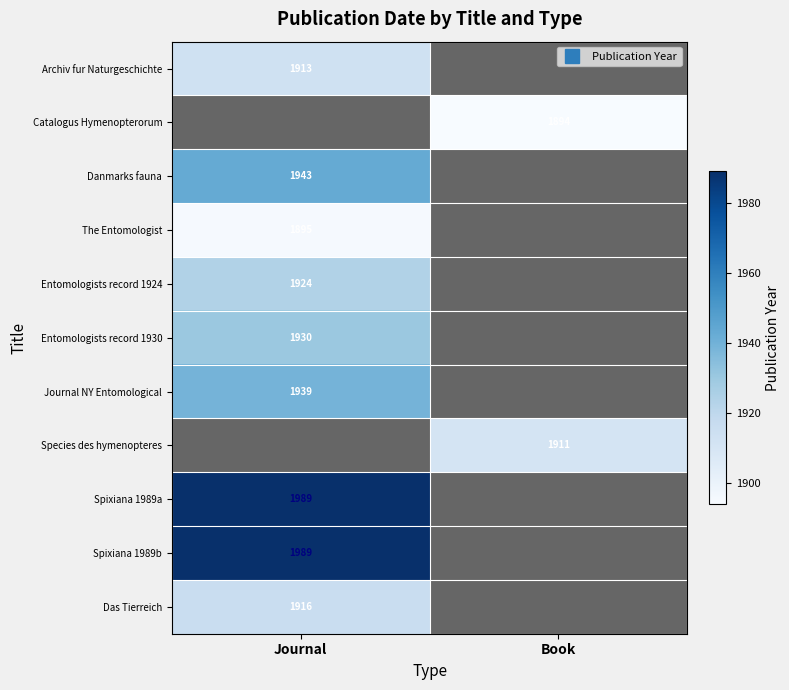

What value does the Archiv fur Naturgeschichte series have at Journal?

1913.0